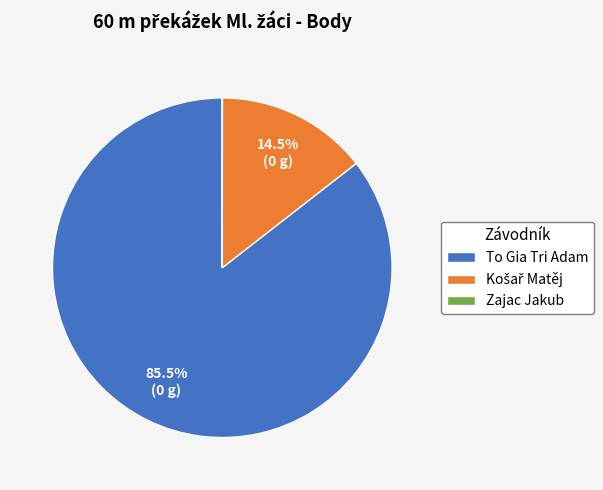

Which category has the biggest portion of the pie?

To Gia Tri Adam